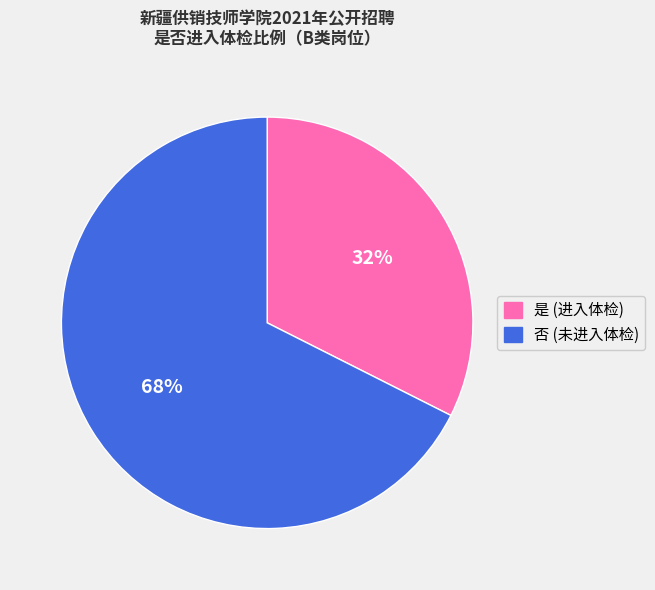

To the nearest percent, what is the average slice percentage?

50%